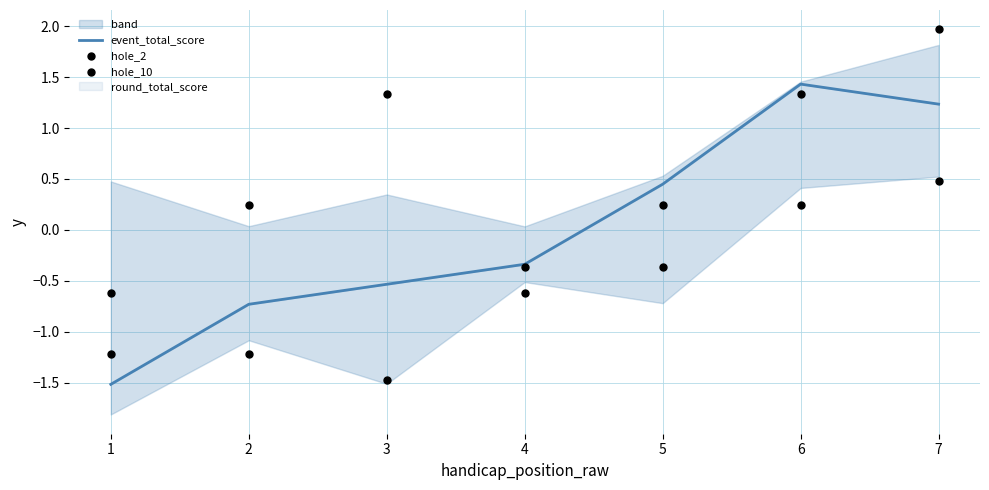

At how many categories does at least one series exceed 0?

5